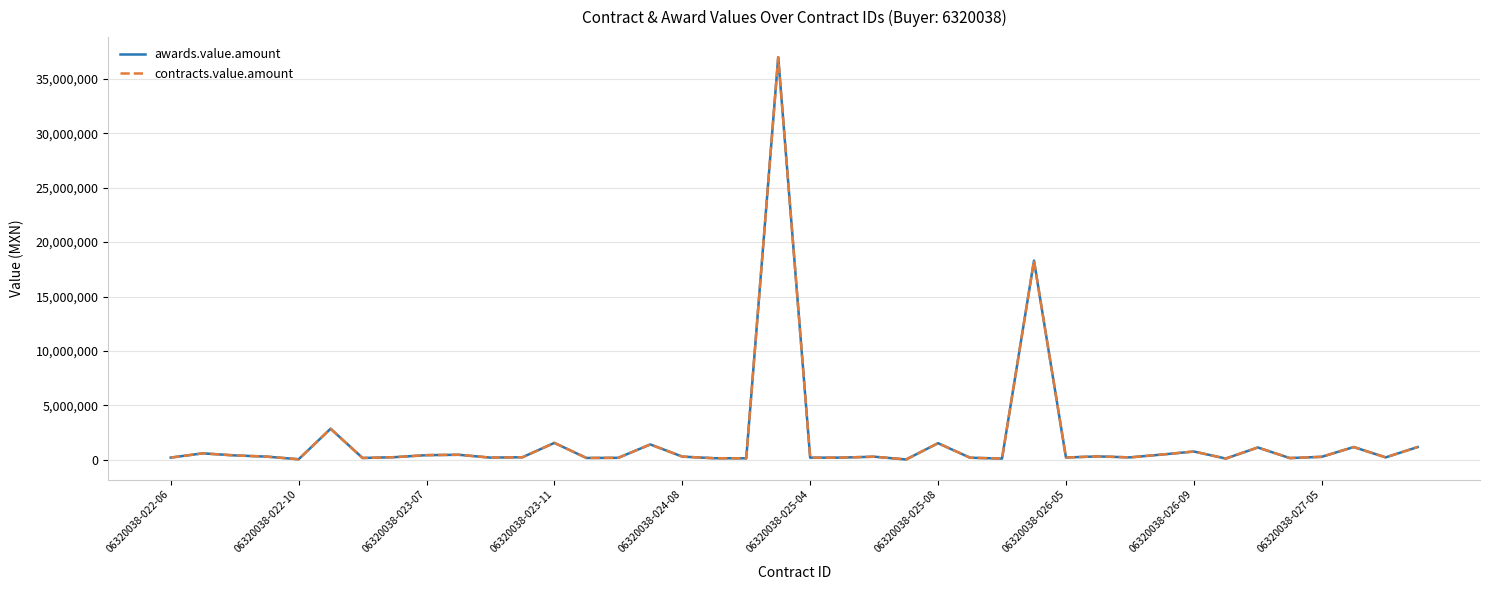

What is the difference between the maximum and minimum values in the awards.value.amount series?

36982395.0